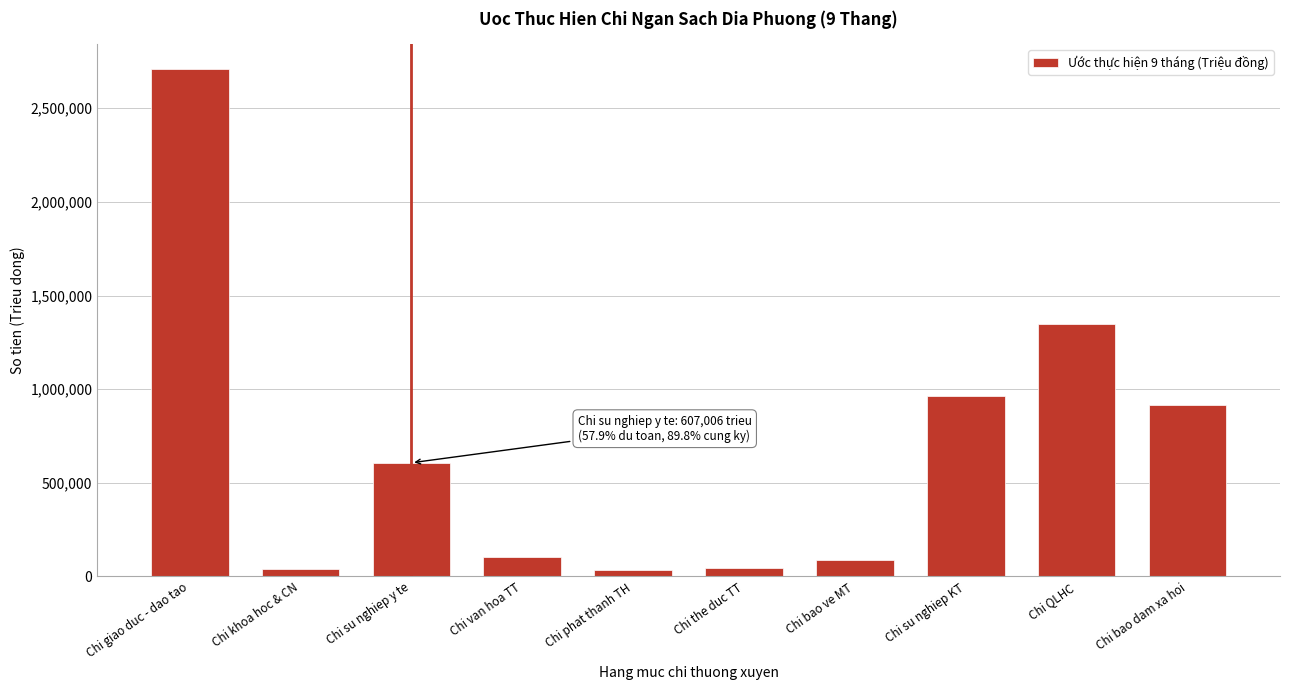

What is the label of the 5th bar from the left?

Chi phat thanh TH